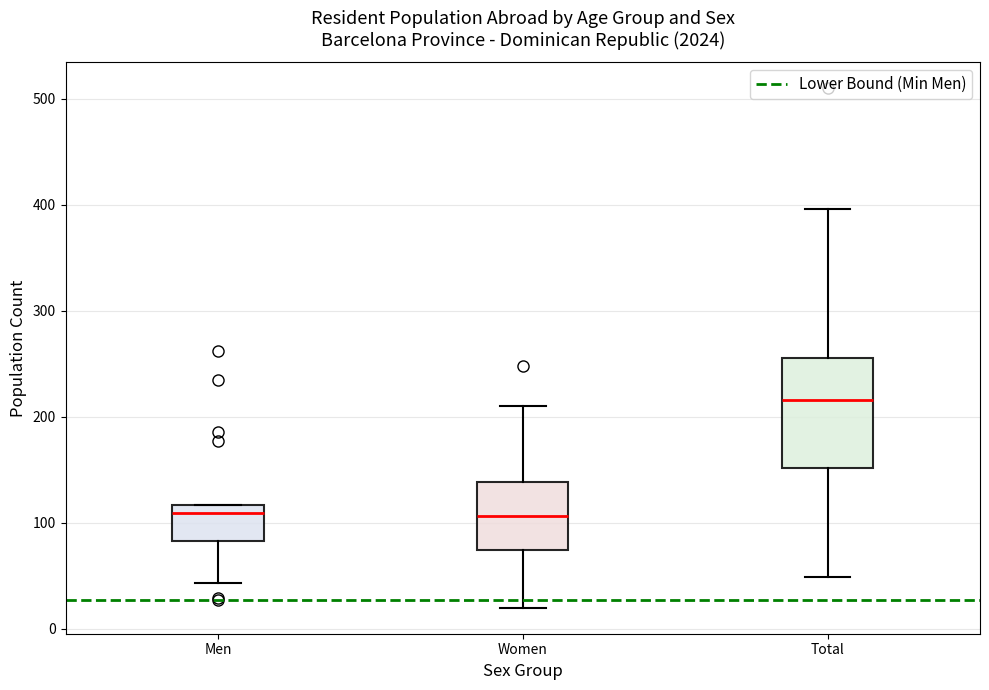

Where is the upper edge of the box for Total on the y-axis? The values are not printed on the chart, so give them approximately, as read against the axis.

260